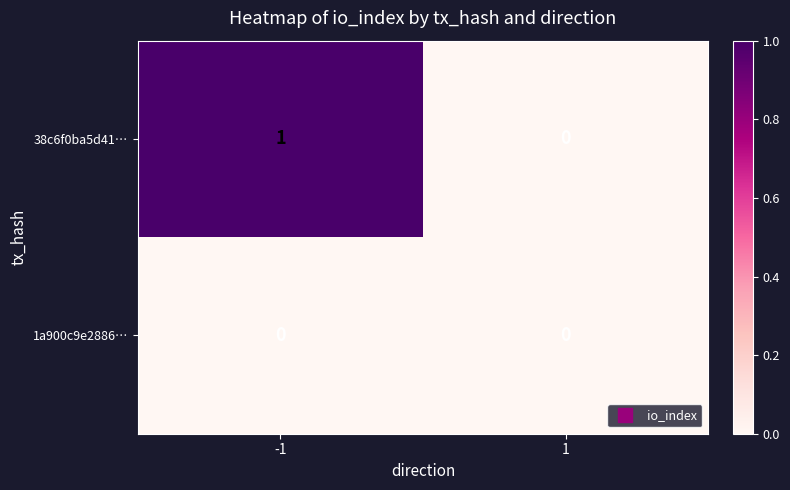

The 38c6f0ba5d41… series shows 0 at 1. True or false?

True